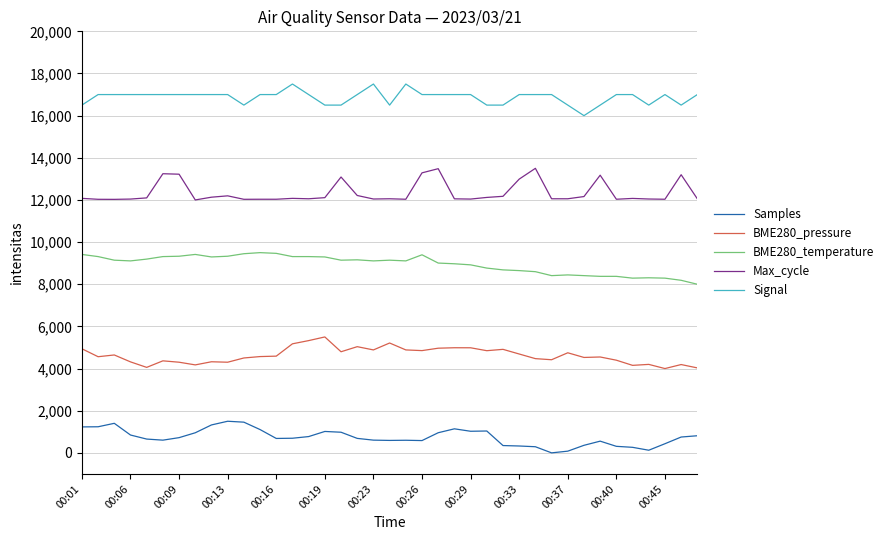

Which series has the largest total across all categories?

Signal